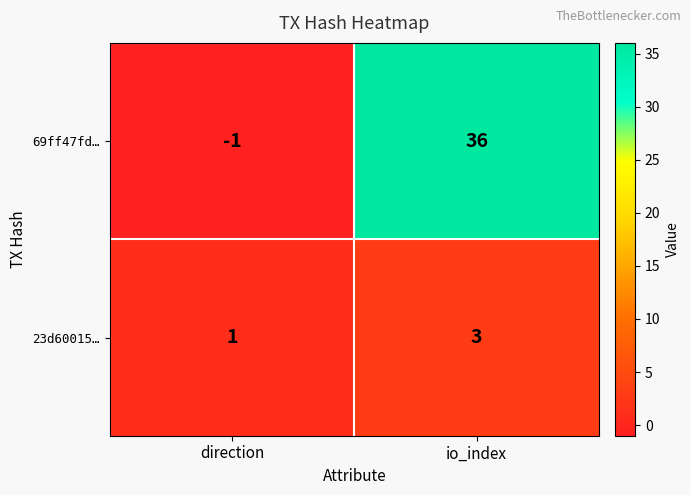

At which category does the chart reach its peak across all series?

io_index